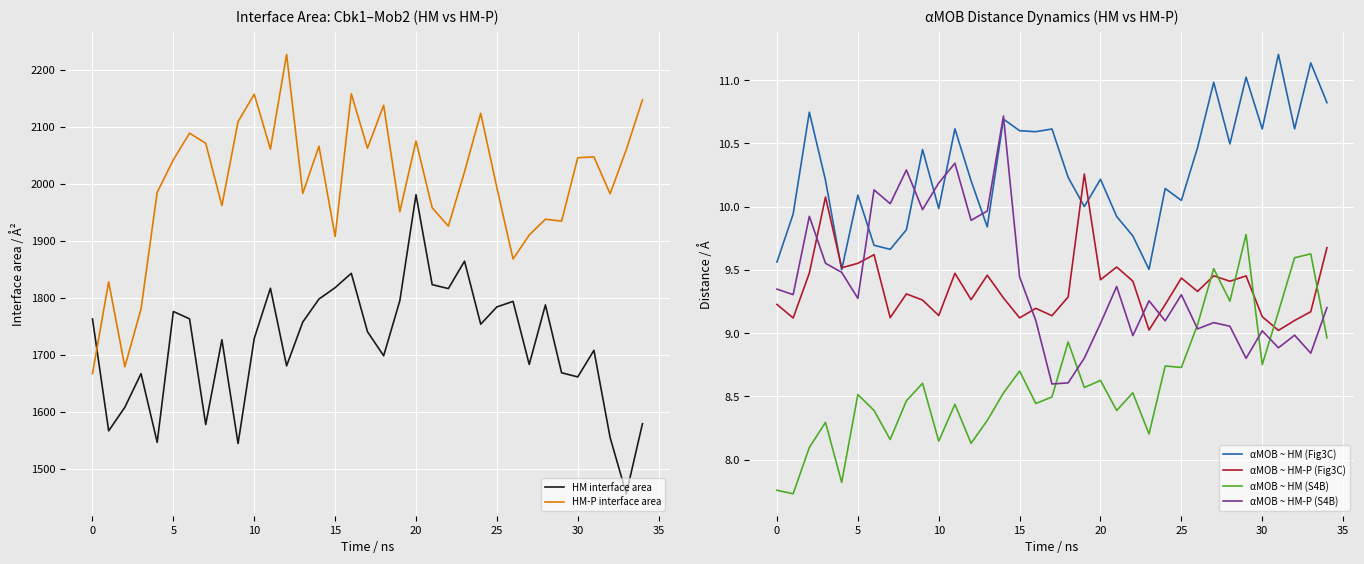

What is the value of the αMOB ~ HM-P (Fig3C) point at the 35th from the left?

9.7